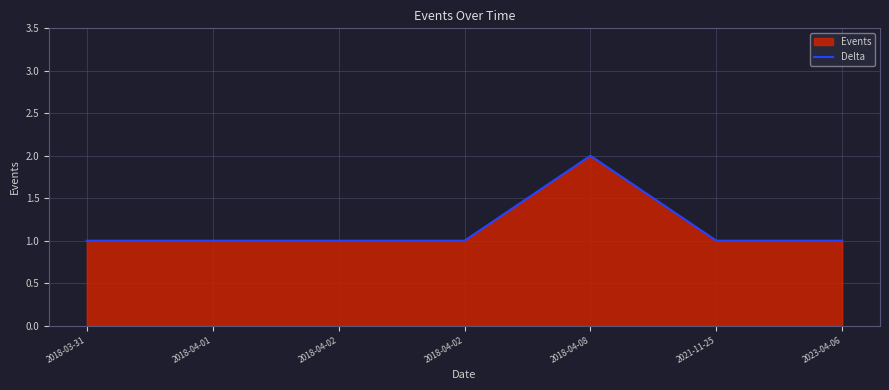

Is it true that the value at 2018-04-08 is 2?

True